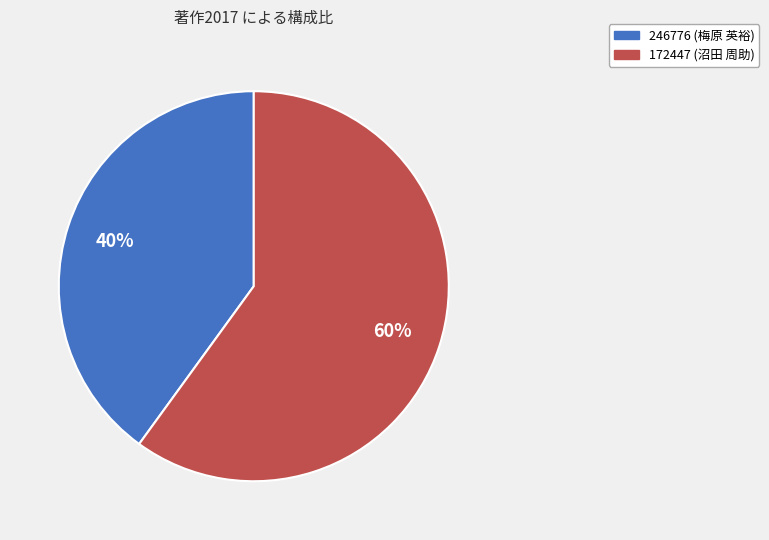

Does any single category account for the majority?

Yes